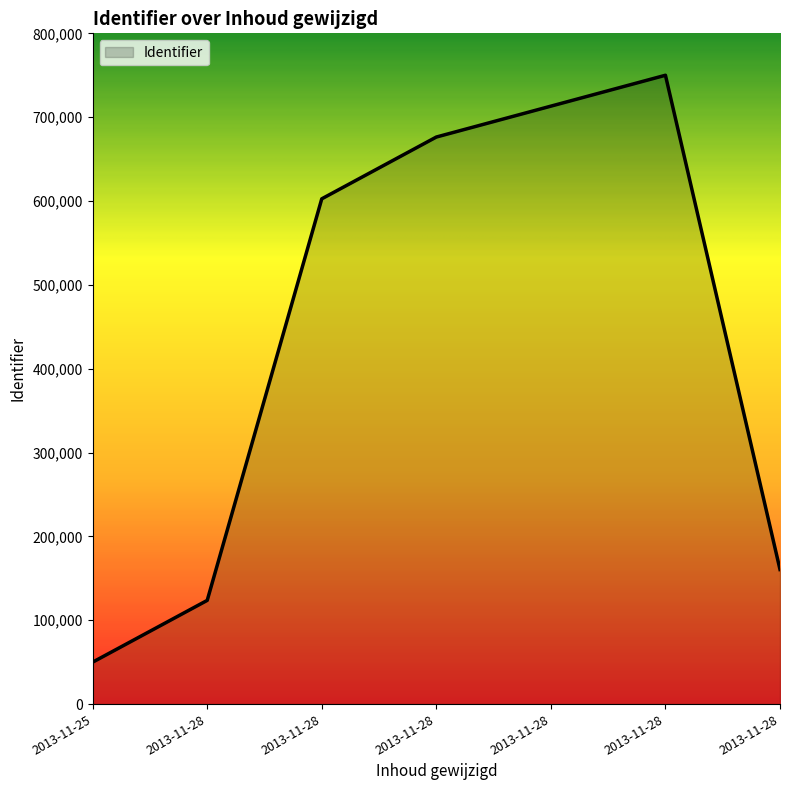

What is the minimum value shown in the chart?

50000.0